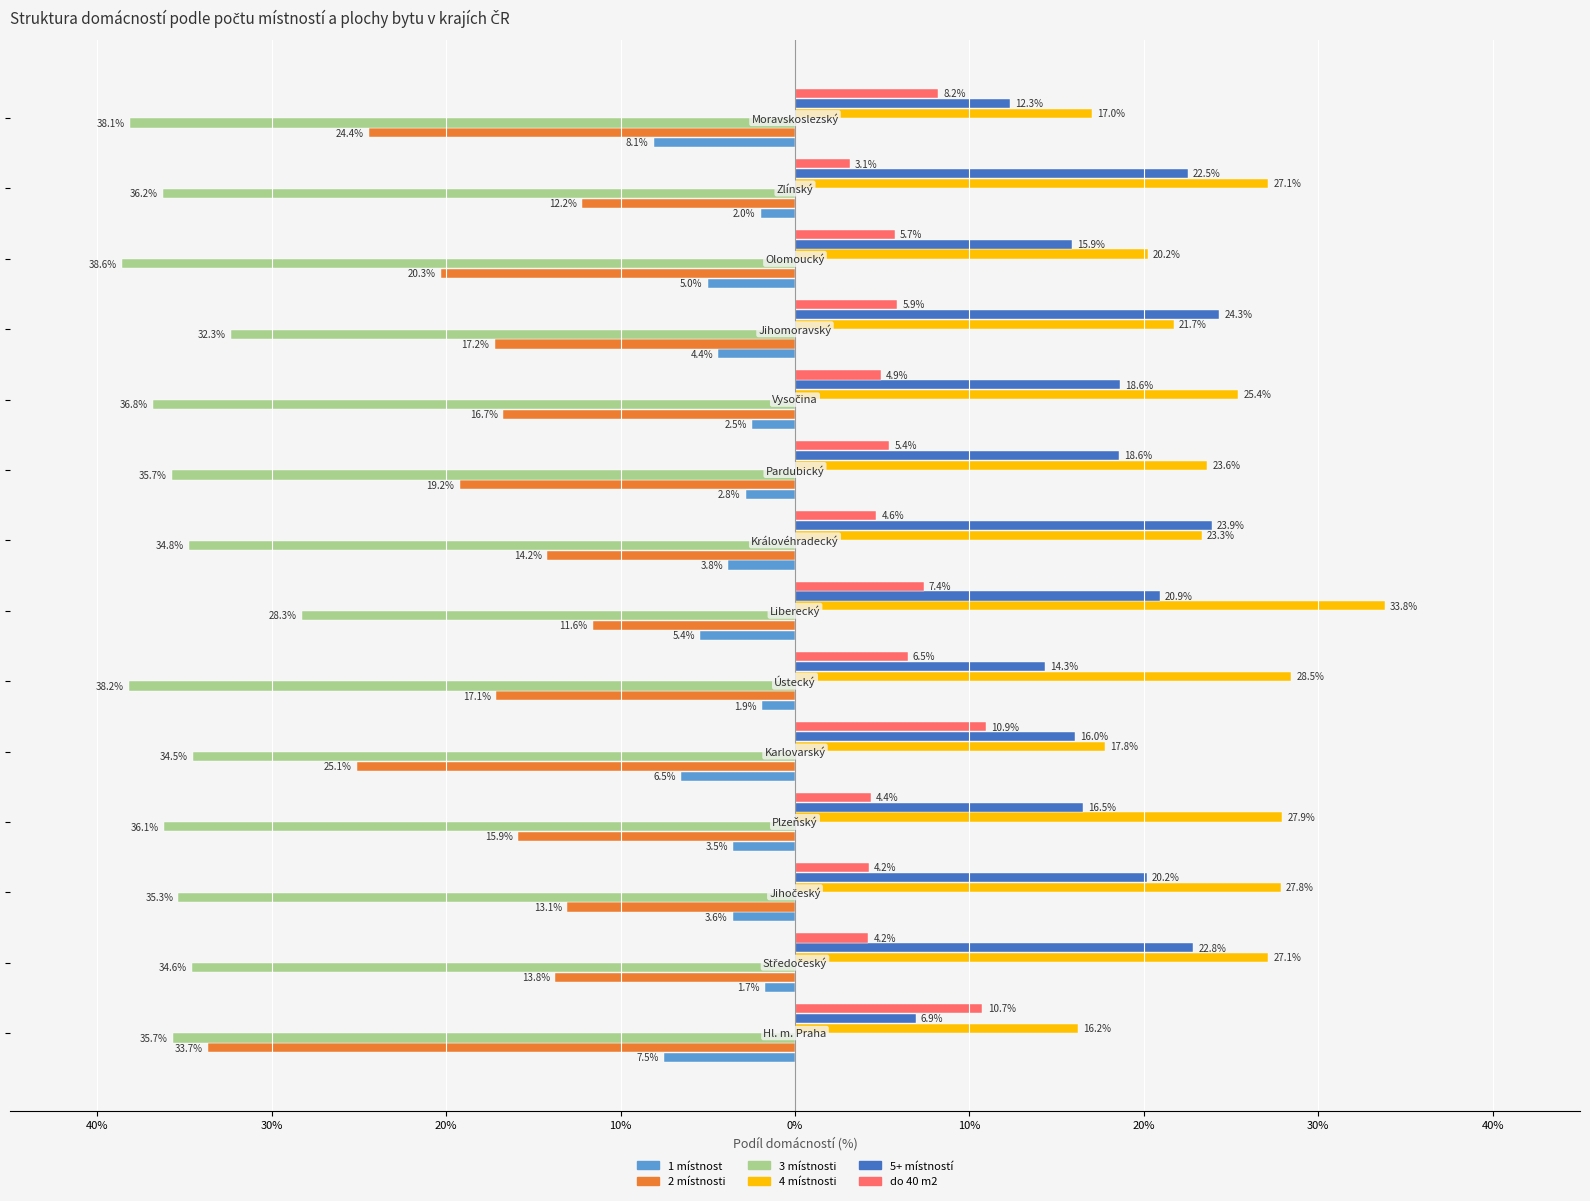

What is the maximum value for do 40 m2?

10.9